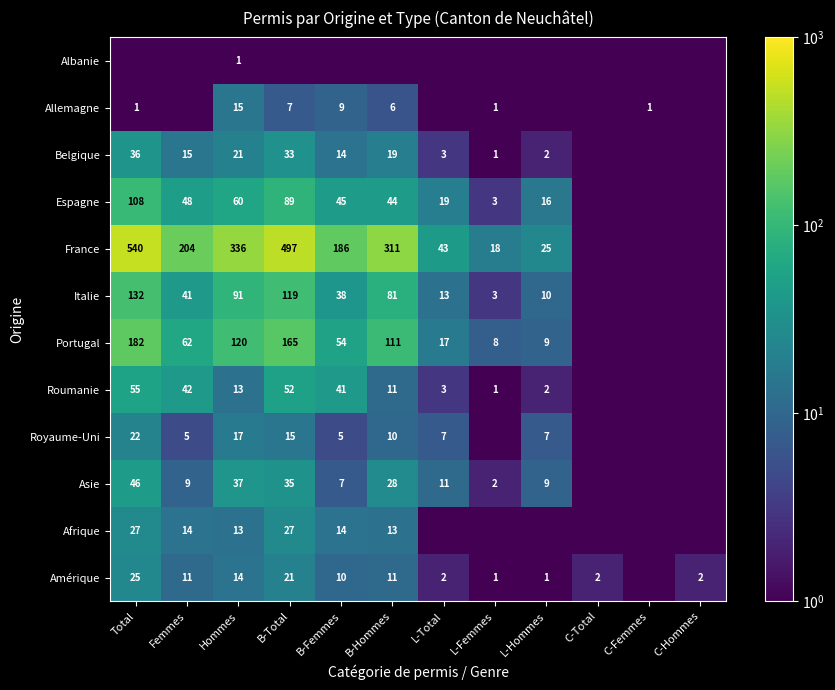

Is it true that Allemagne equals 3.6 at Hommes?

False